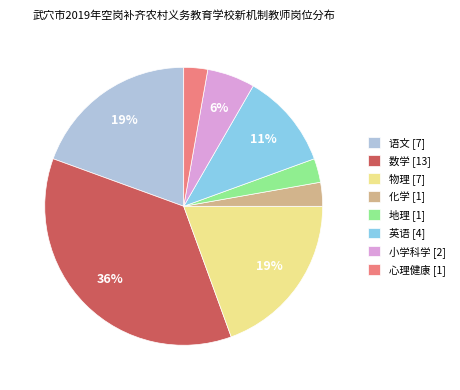

The 地理 slice represents 3% of the pie. True or false?

True